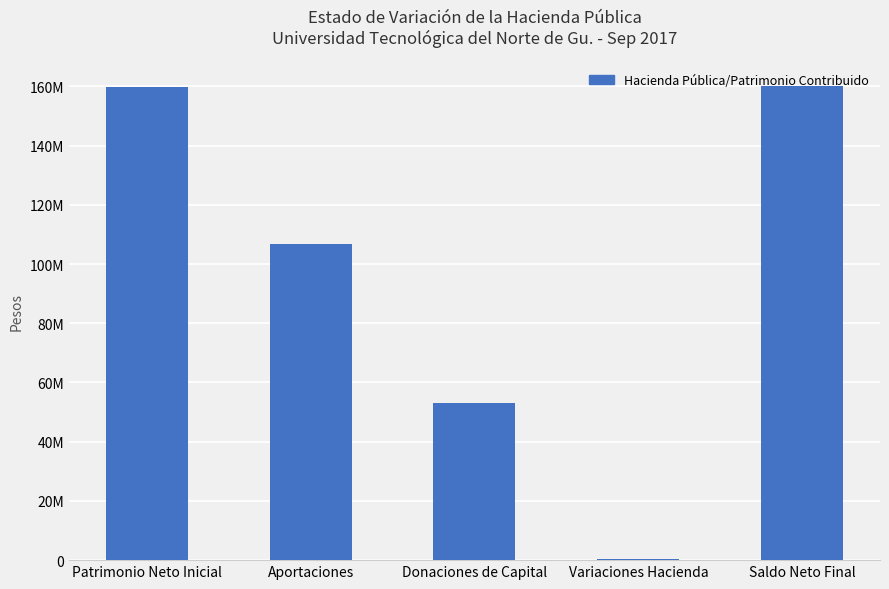

What is the difference between the maximum and minimum values?

159827459.9